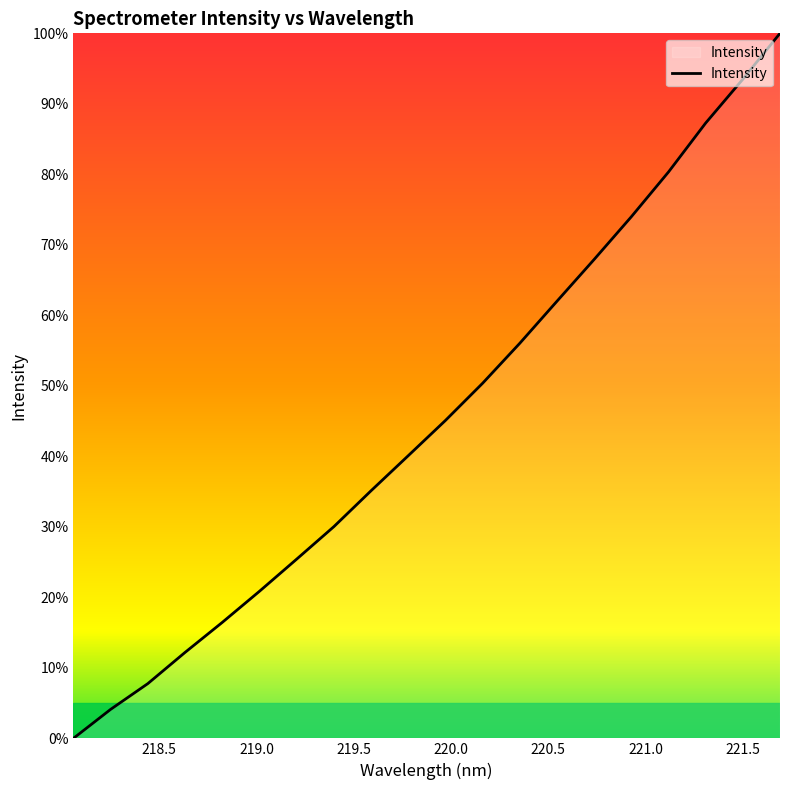

Does the chart have visible grid lines?

No